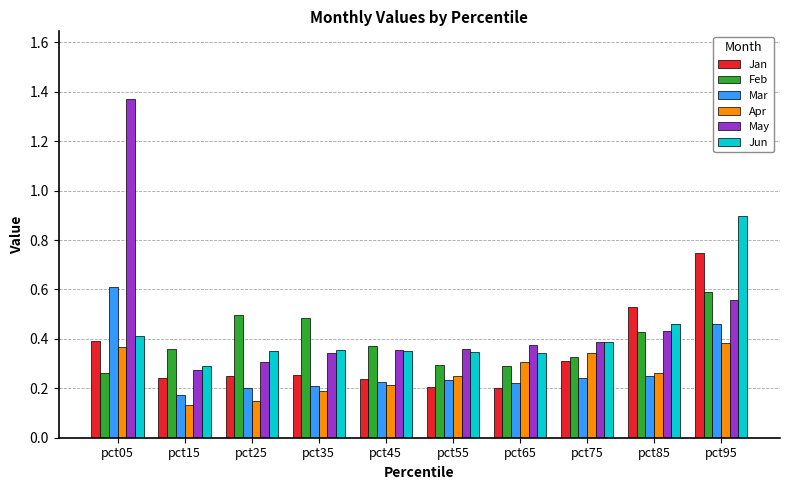

What is the total value across all series at pct05?

3.4